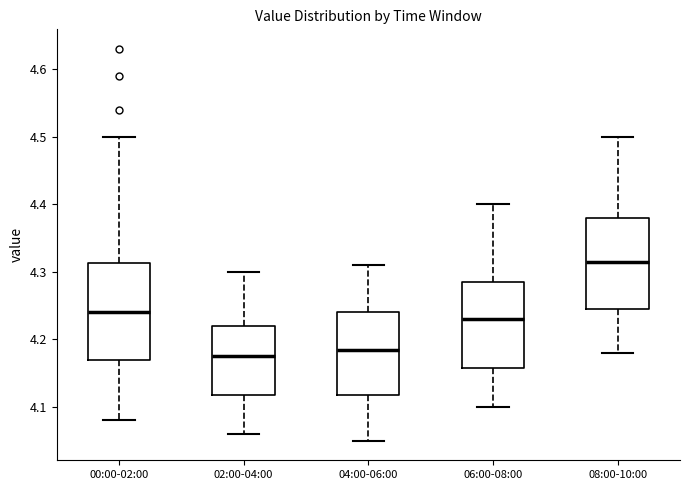

Reading left to right, transcribe this box plot: for each box, give where its median line is, the range the box spans, and where its two whiskers end, as read against the y-axis. The values are not printed on the chart, so give them approximately, as read against the axis.

00:00-02:00: median 4.24, box 4.17 to 4.31, whiskers 4.08 to 4.50
02:00-04:00: median 4.18, box 4.12 to 4.22, whiskers 4.06 to 4.30
04:00-06:00: median 4.19, box 4.12 to 4.24, whiskers 4.05 to 4.31
06:00-08:00: median 4.23, box 4.16 to 4.29, whiskers 4.10 to 4.40
08:00-10:00: median 4.32, box 4.25 to 4.38, whiskers 4.18 to 4.50